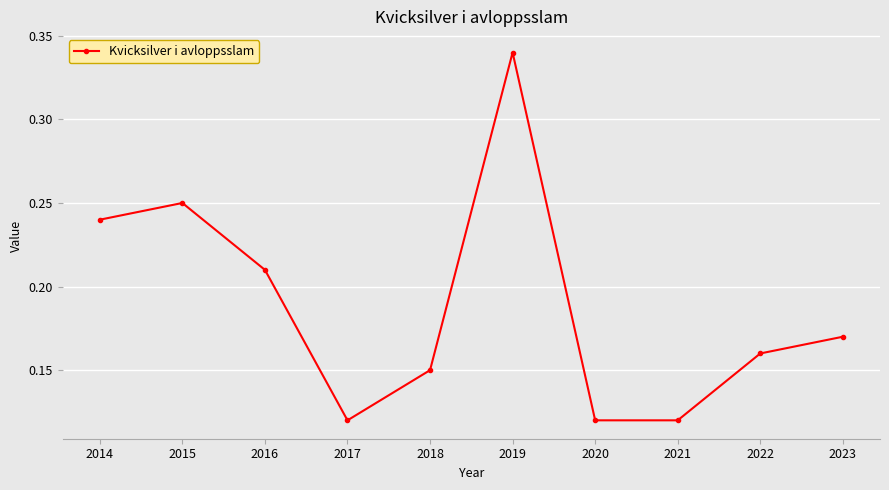

Count the number of categories in the chart.

10